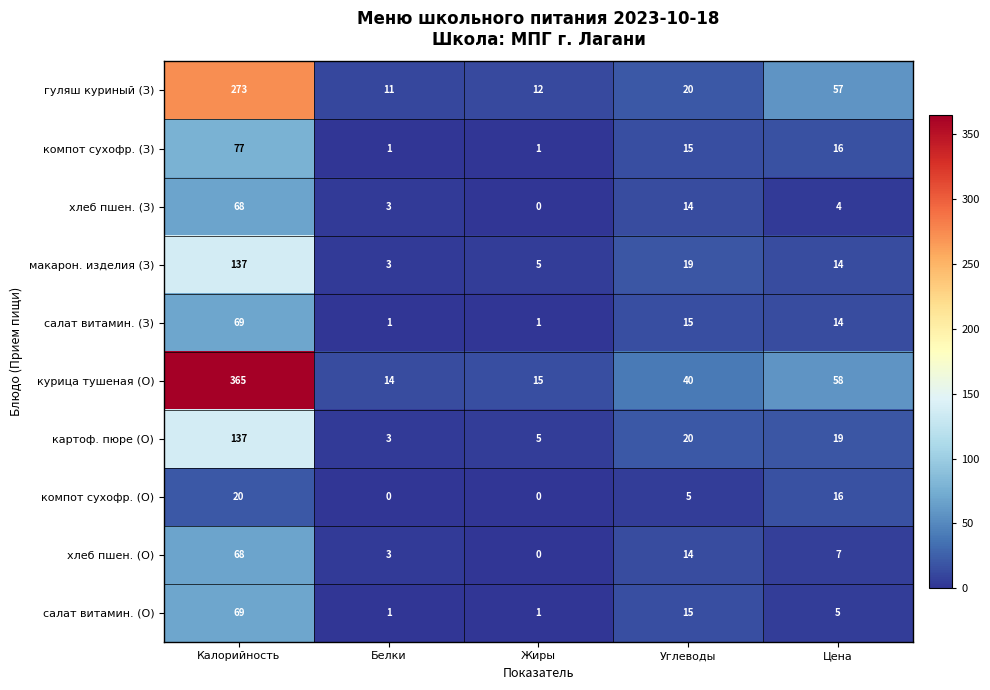

Rank the categories by гуляш куриный (З) value from highest to lowest.

Калорийность, Цена, Углеводы, Жиры, Белки